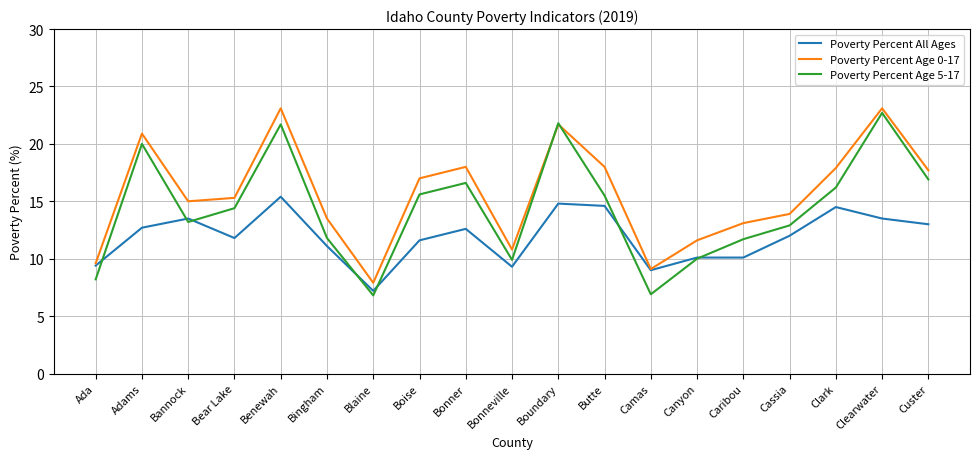

Rank the series by their average value, from lowest to highest.

Poverty Percent All Ages, Poverty Percent Age 5-17, Poverty Percent Age 0-17